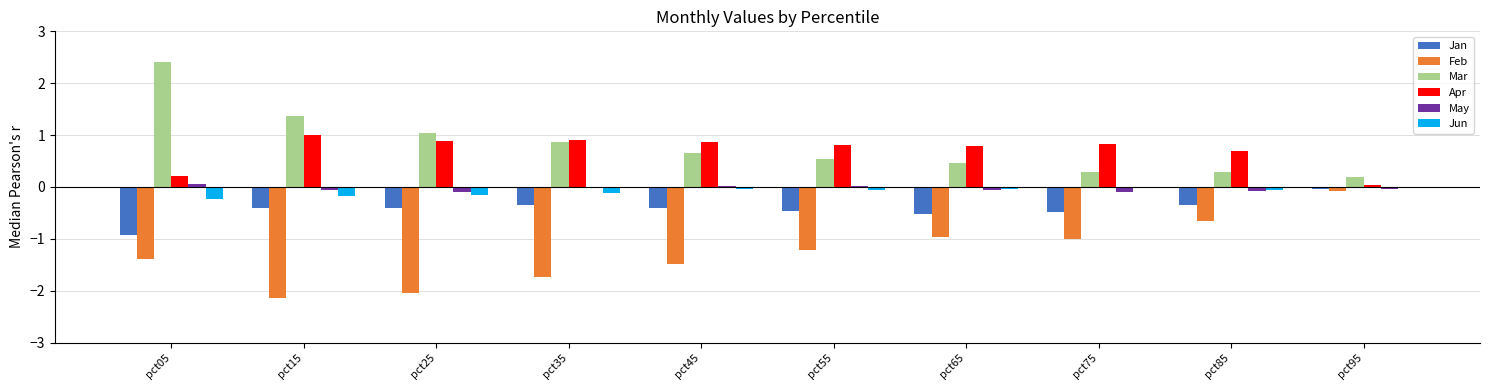

What is the total value across all series at pct85?

-0.2